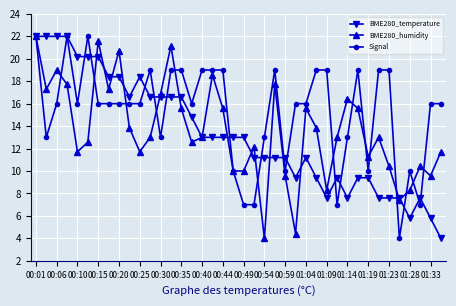

What is the lowest value of the BME280_humidity series?

4.0